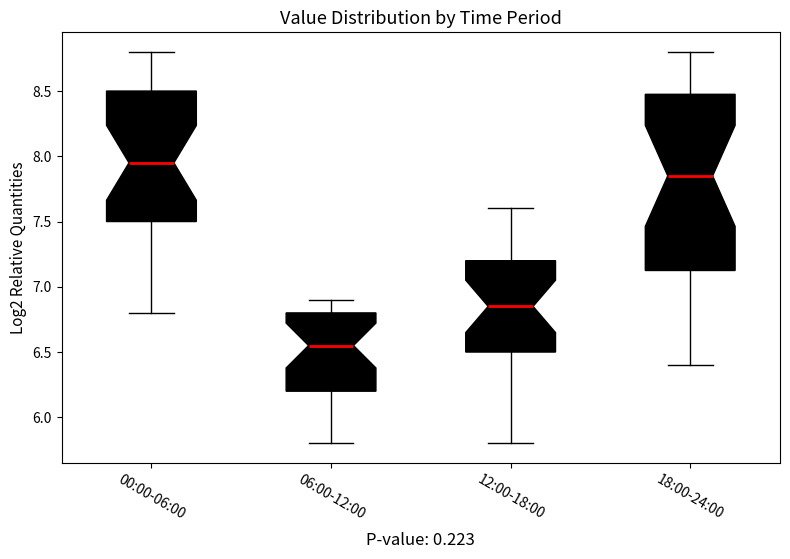

Comparing the boxes themselves (not the whiskers), which one is the tallest?

18:00-24:00